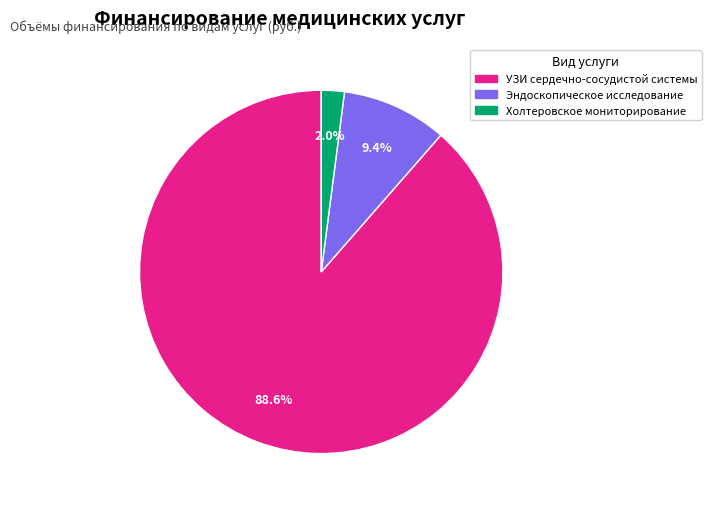

Does any single category account for the majority?

Yes